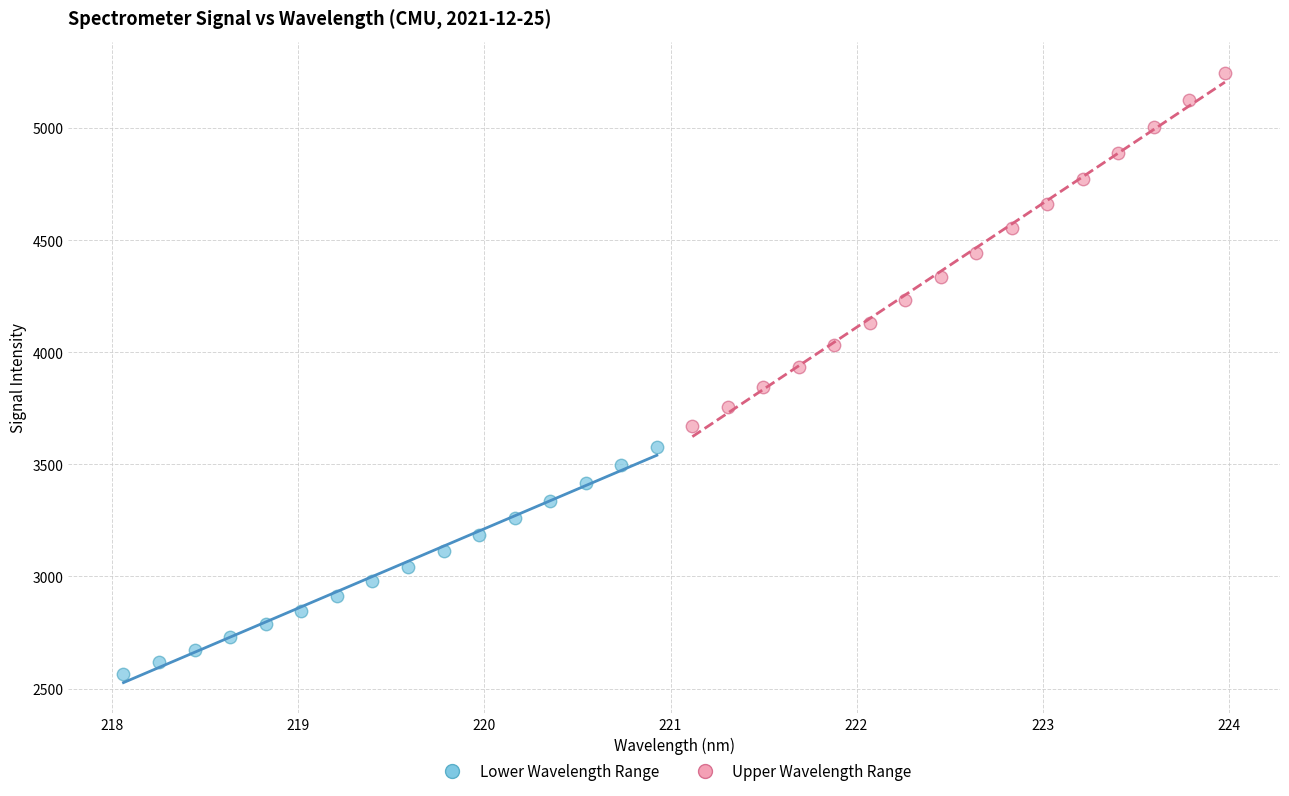

Which series reaches the maximum Y coordinate?

Upper Wavelength Range